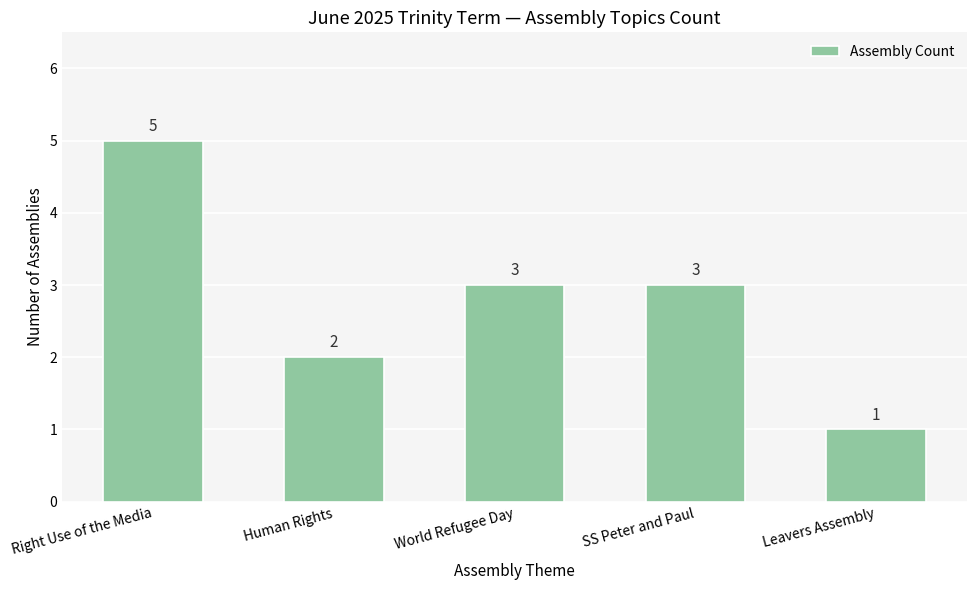

What value does the data have at Human Rights?

2